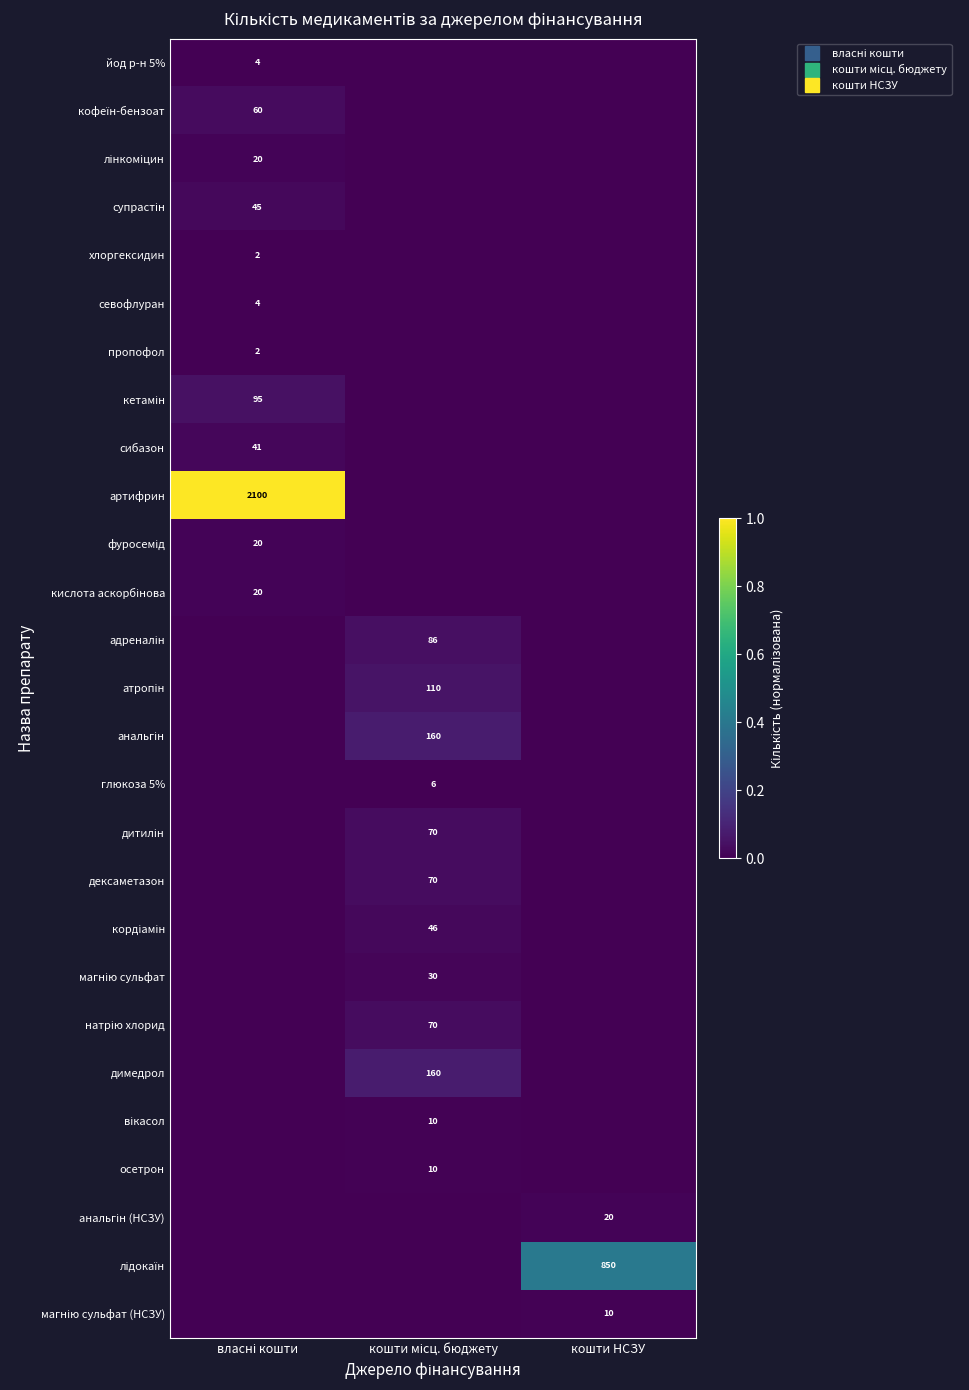

Between кошти місц. бюджету and кошти НСЗУ, which series saw the biggest shift?

лідокаїн